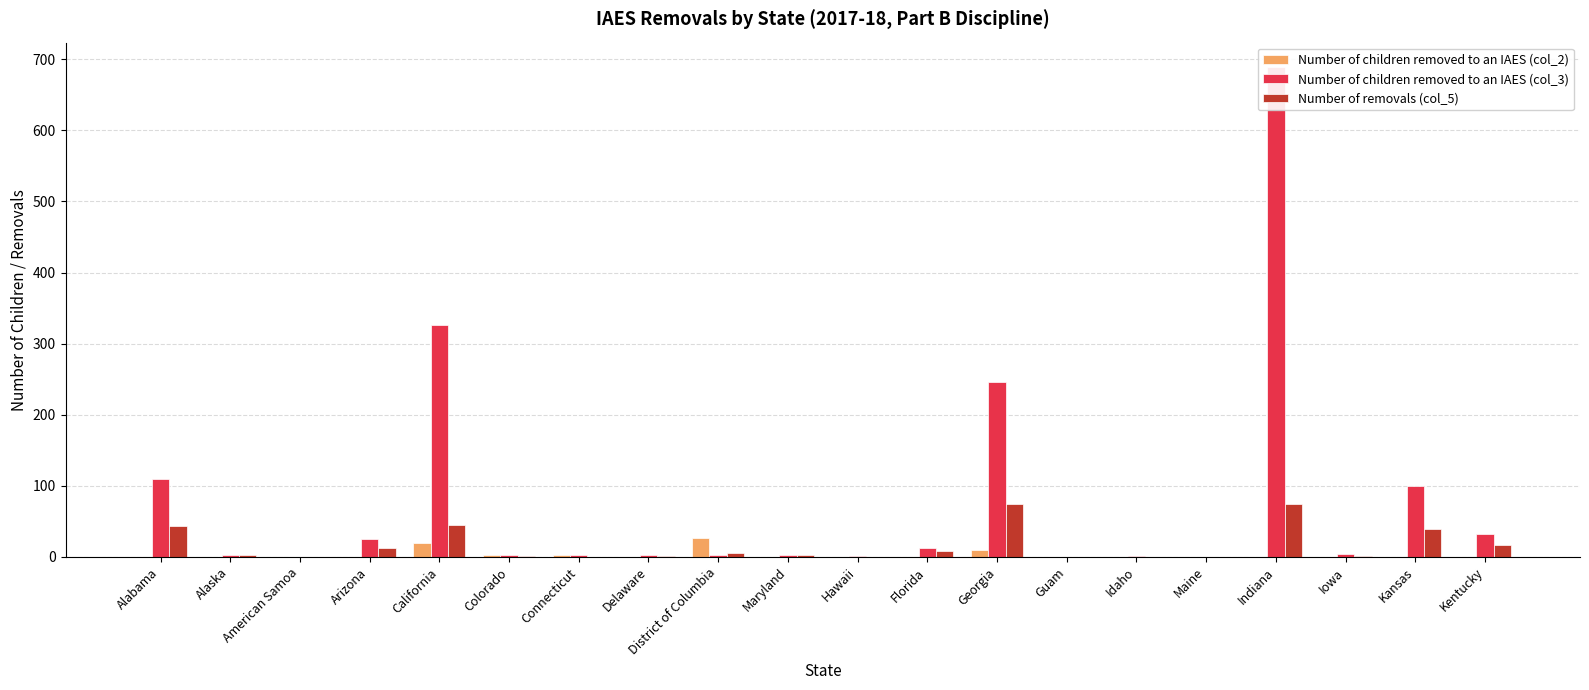

What is the total value across all series at Alaska?

5